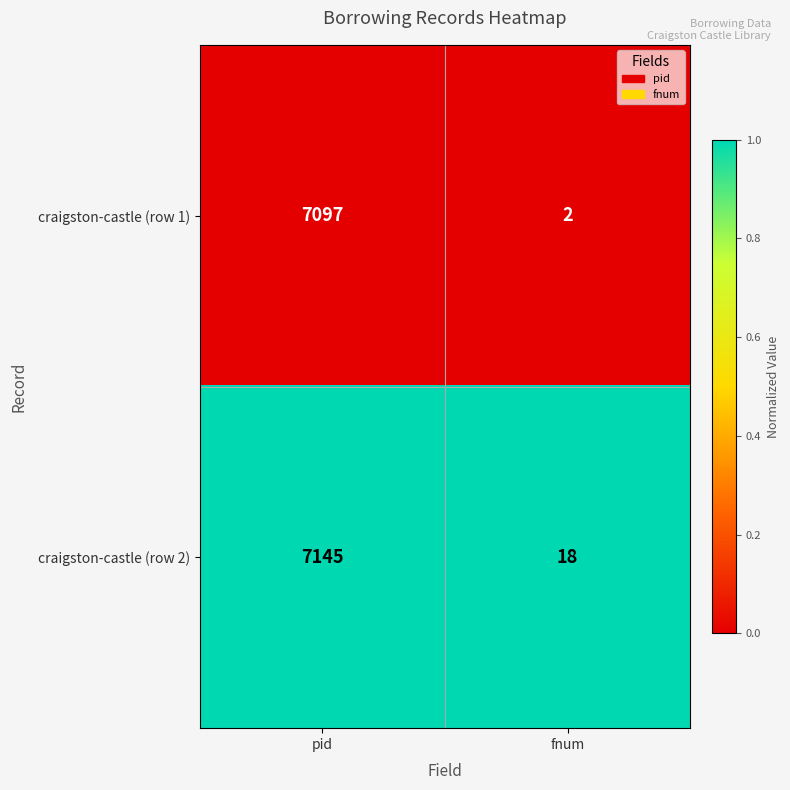

At which label does craigston-castle (row 1) reach its minimum?

fnum